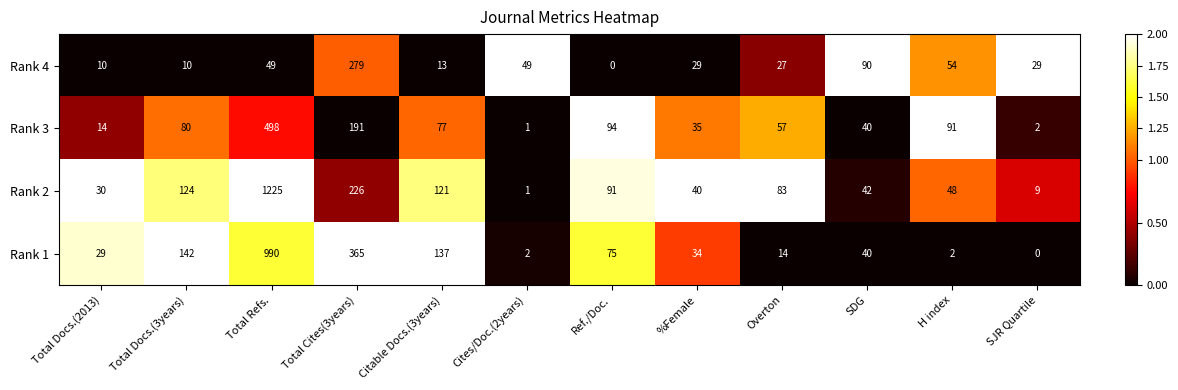

At which label is Rank 1 closest to 495?

Total Cites(3years)